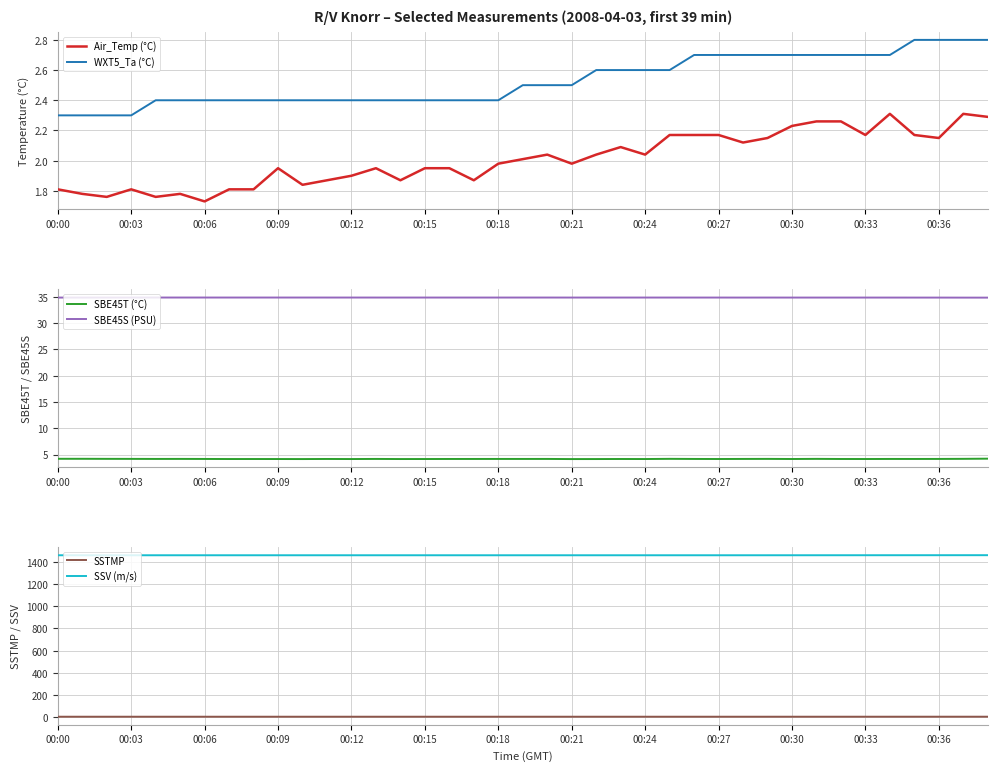

Is the value of SBE45T (°C) at 13 greater than the value of WXT5_Ta (°C) at 31?

Yes